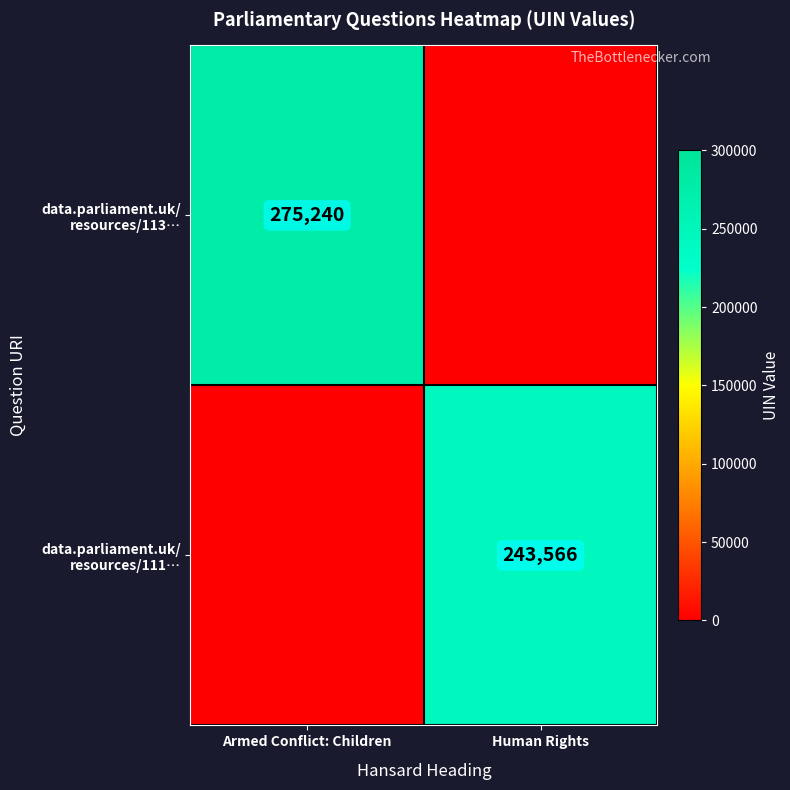

Is it true that data.parliament.uk/ resources/111… equals -150607 at Armed Conflict: Children?

False